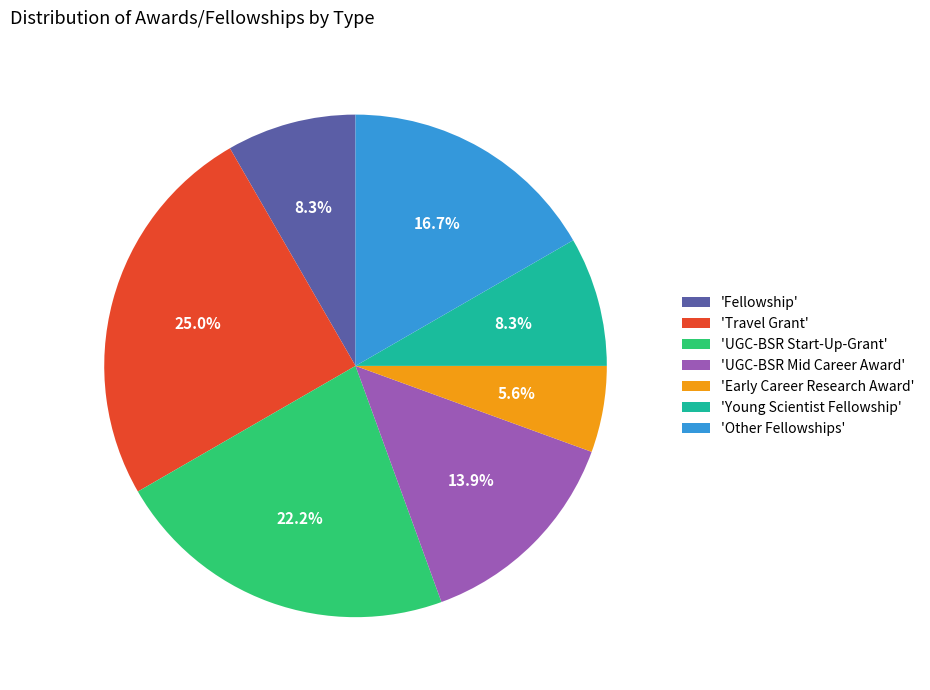

To the nearest percent, what is the difference between the largest and smallest slice percentages?

19%